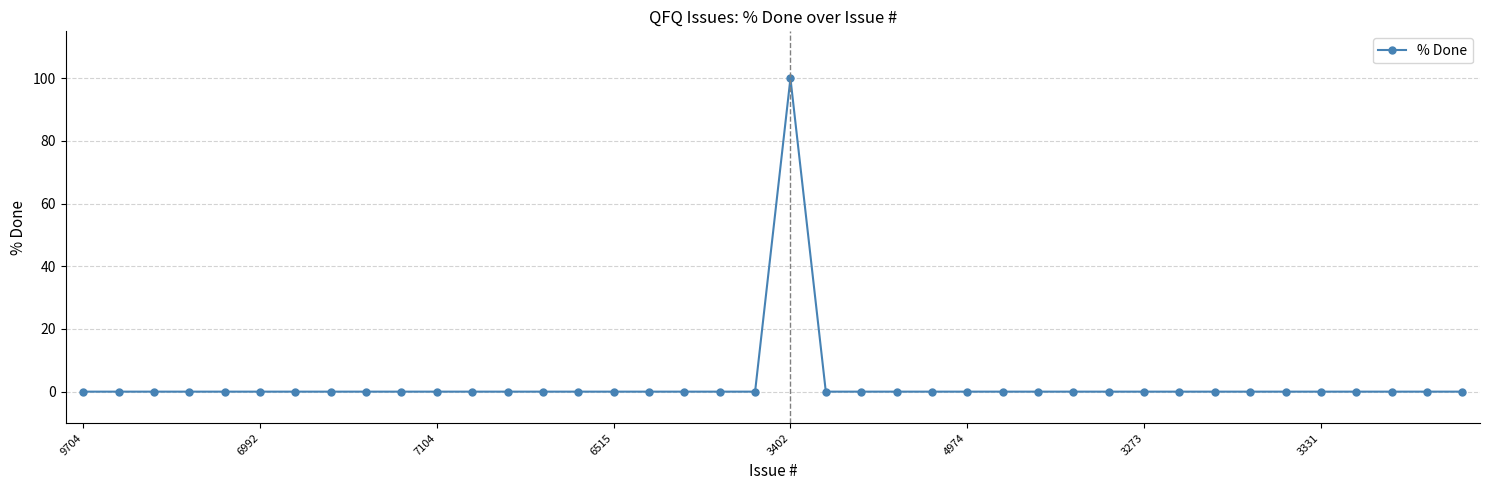

What is the maximum value shown in the chart?

100